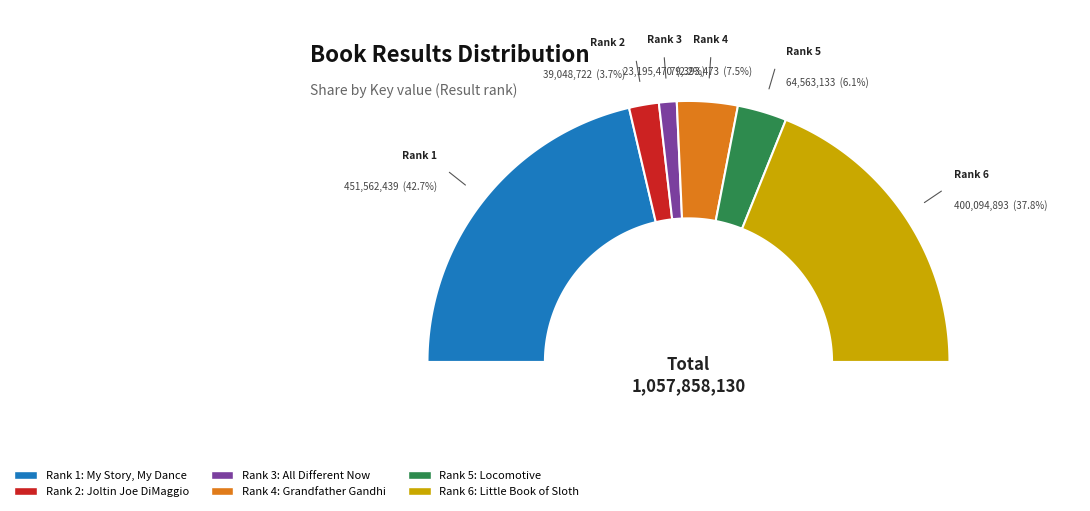

To the nearest percent, what is the difference between the largest and smallest slice percentages?

40%